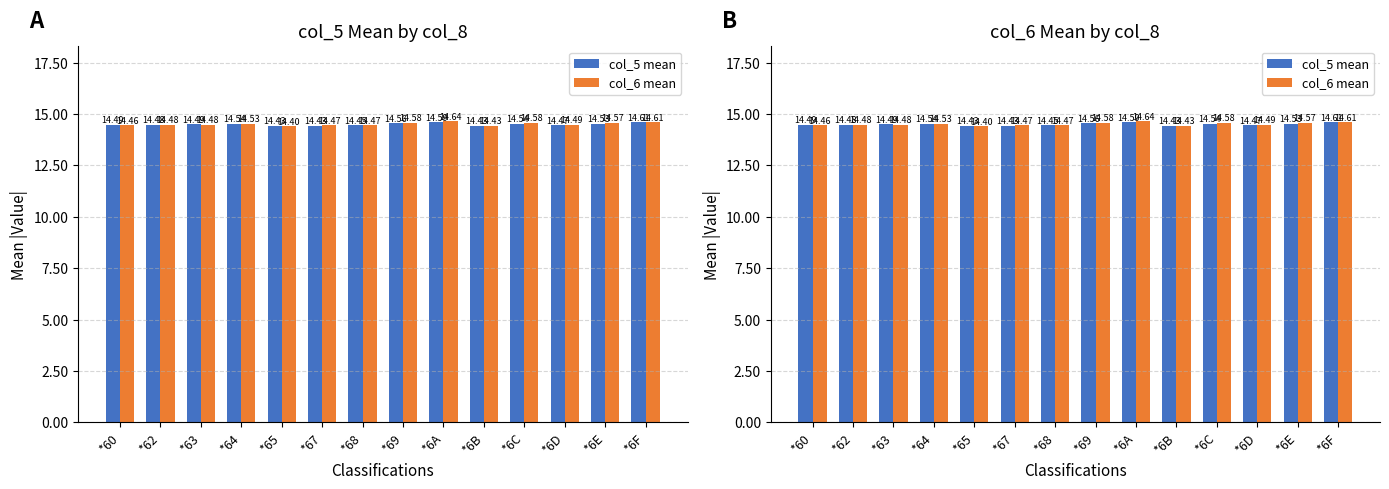

At *62, list the series in order from largest to smallest.

col_5 mean, col_6 mean